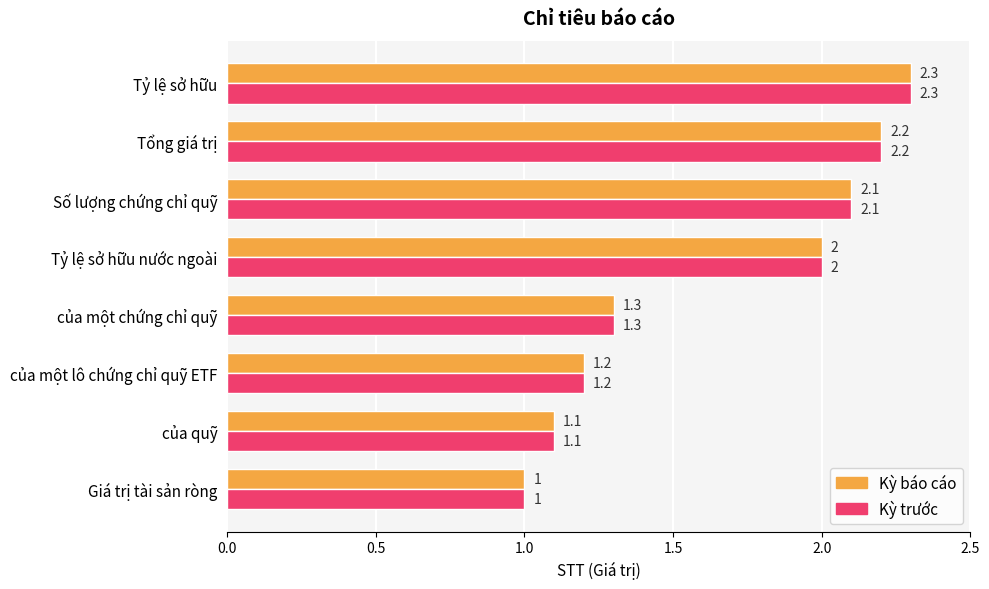

The value of Kỳ trước at Tổng giá trị is 2.2. True or false?

True